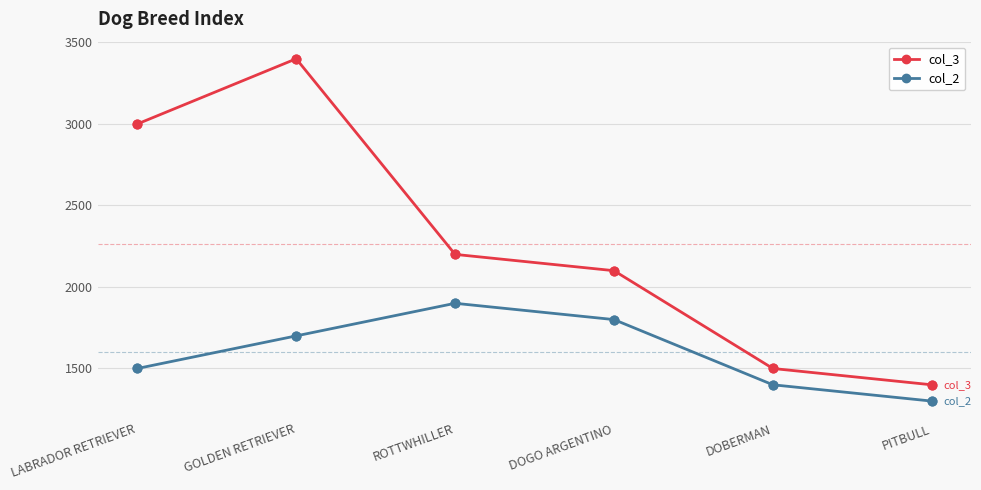

At which category is the sum across all series the highest?

GOLDEN RETRIEVER